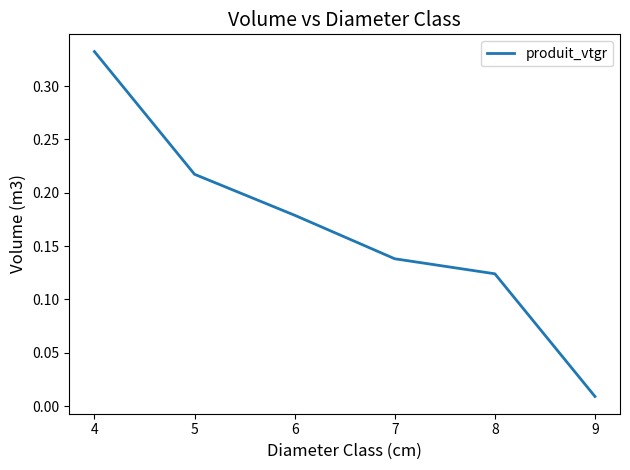

How many lines are shown in the chart?

1